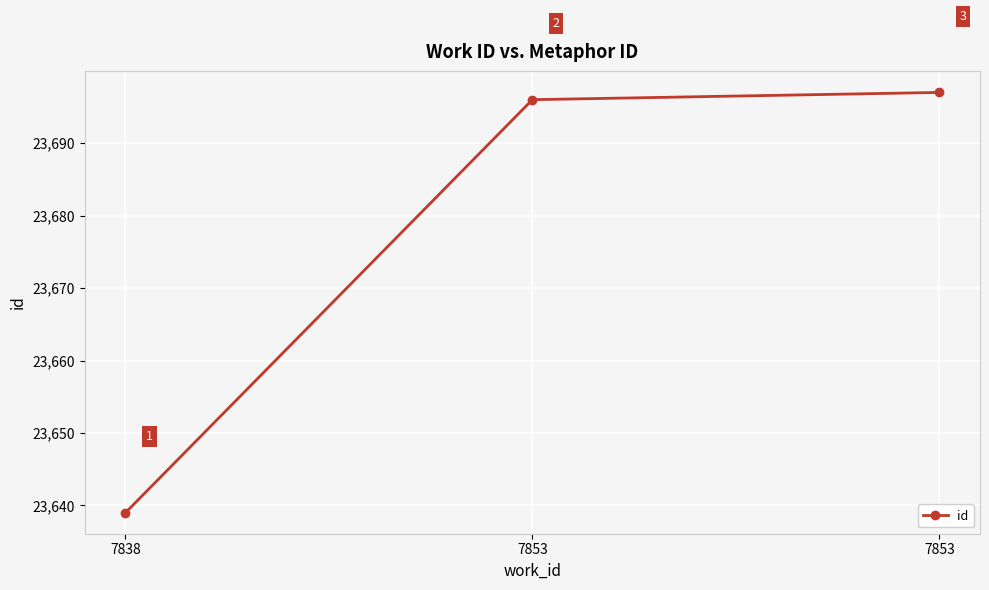

How many series are shown in this chart?

1